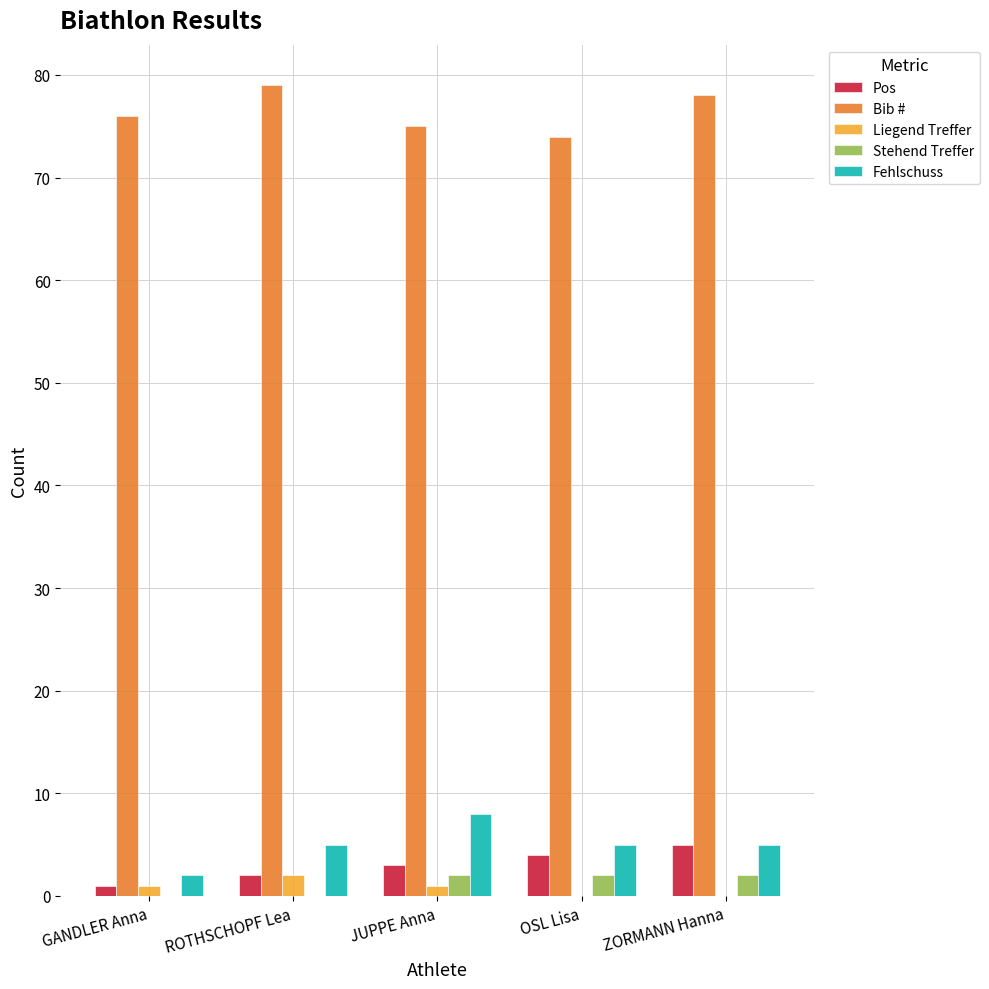

At which label does Fehlschuss reach its peak?

JUPPE Anna